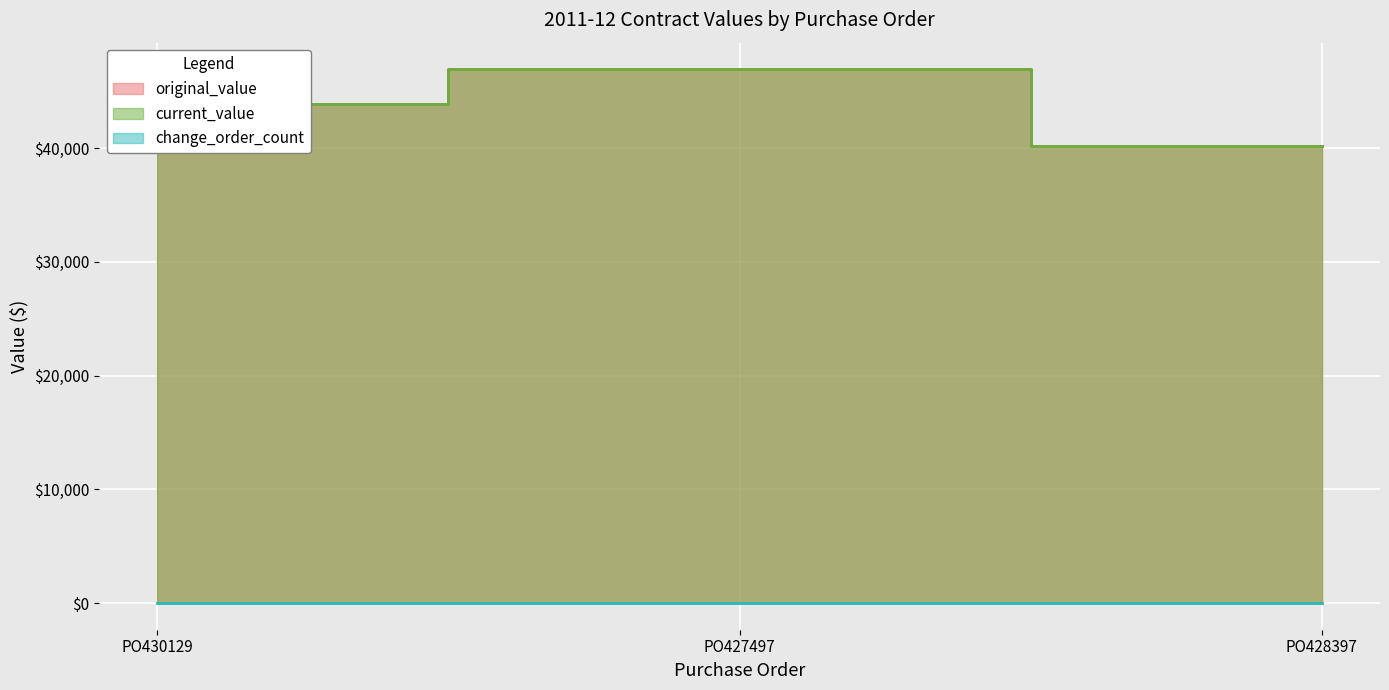

At how many categories does at least one series exceed 42953?

2